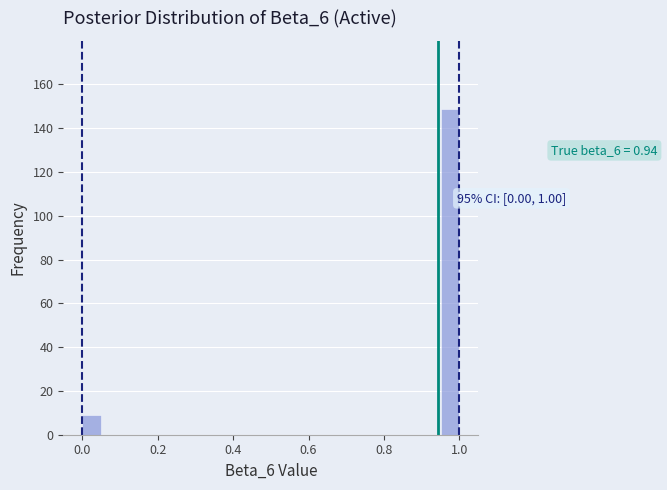

Around what value on the x-axis is the tallest bar? Give the approximate position of its centre, as read against the axis.

0.98